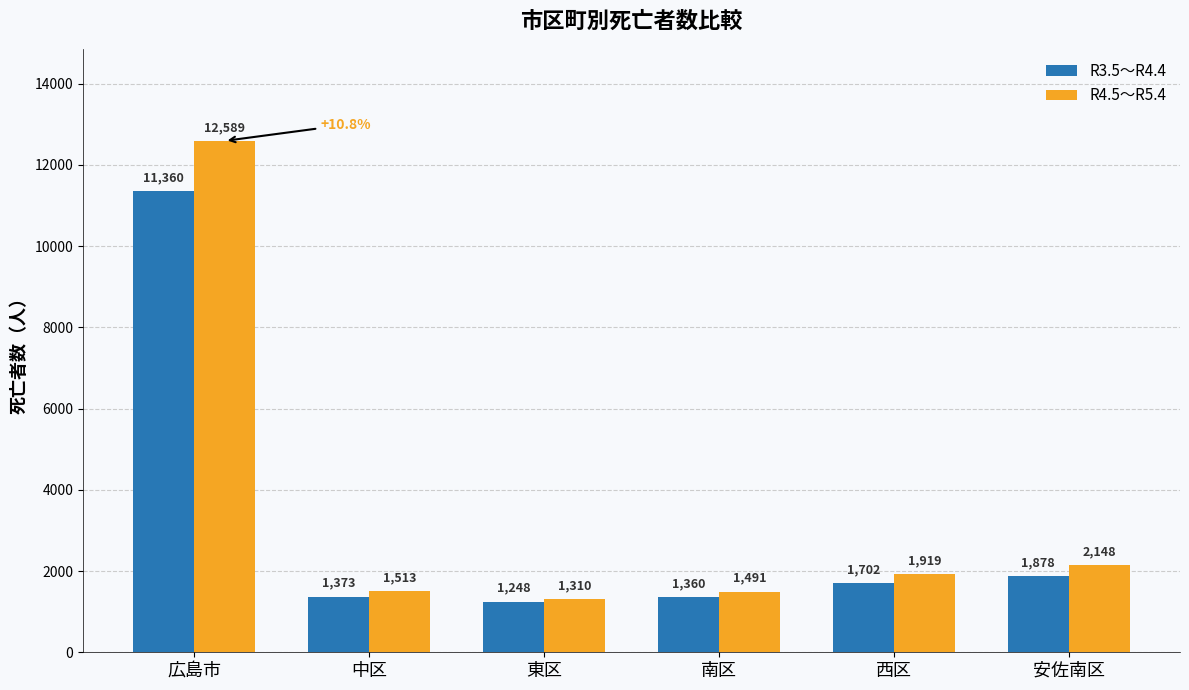

Is the value of R3.5～R4.4 at 南区 greater than the value of R4.5～R5.4 at 安佐南区?

No